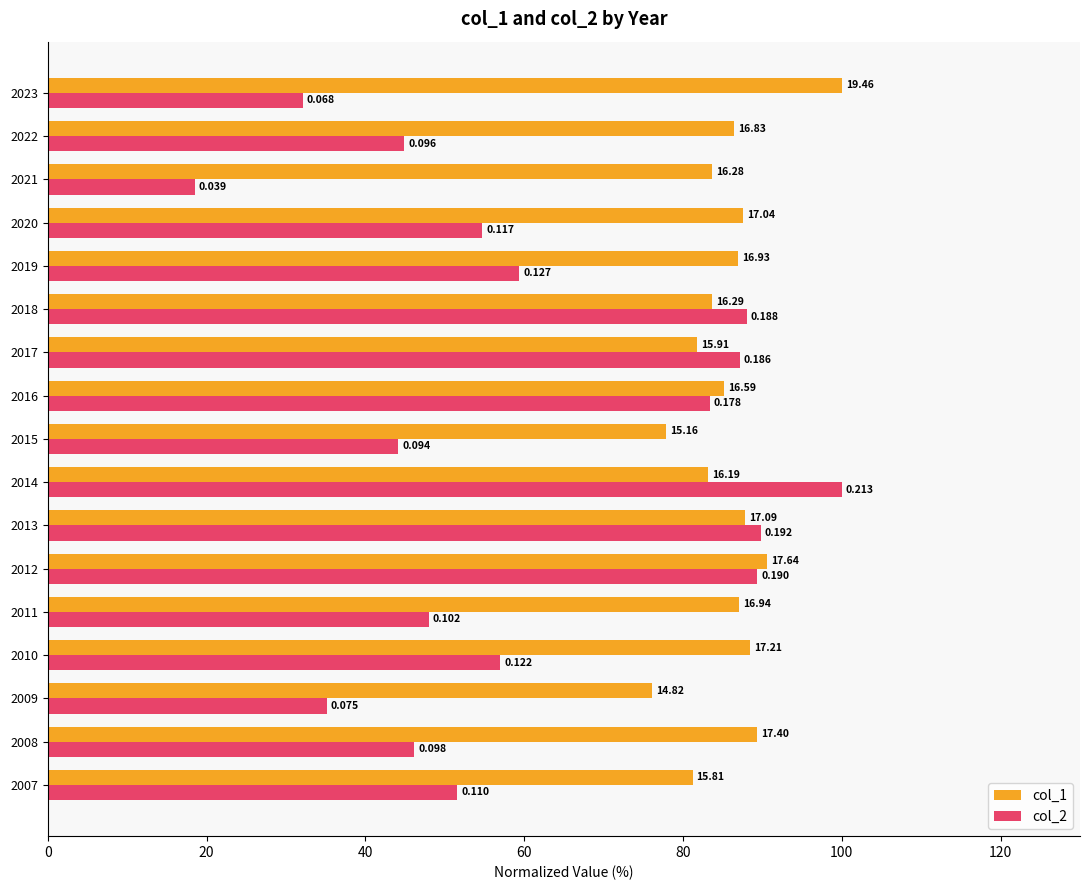

What are all the series names shown in the legend?

col_1, col_2